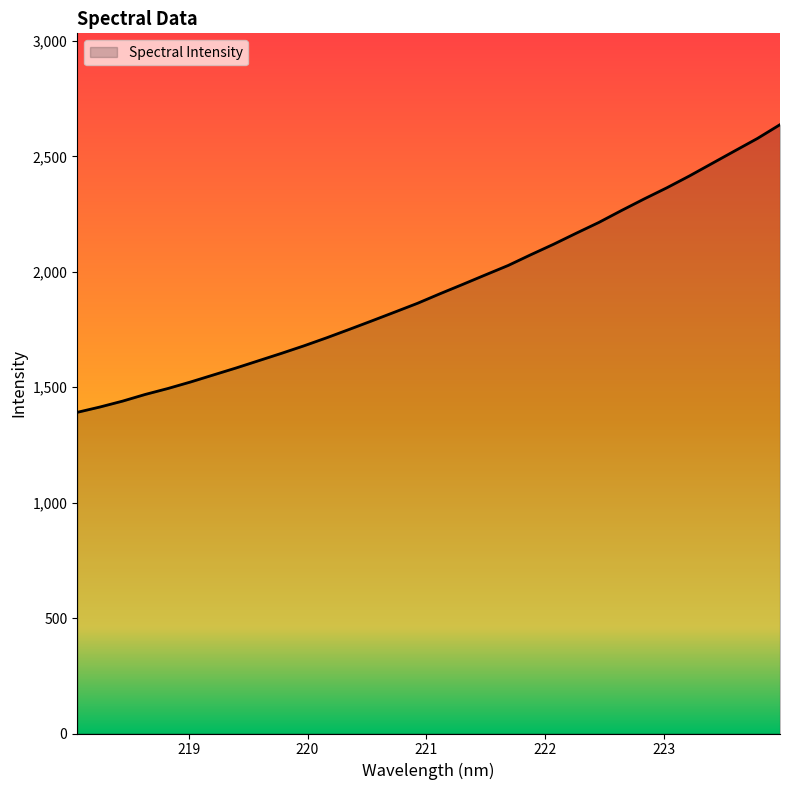

What is the difference between the maximum and minimum values?

1246.3